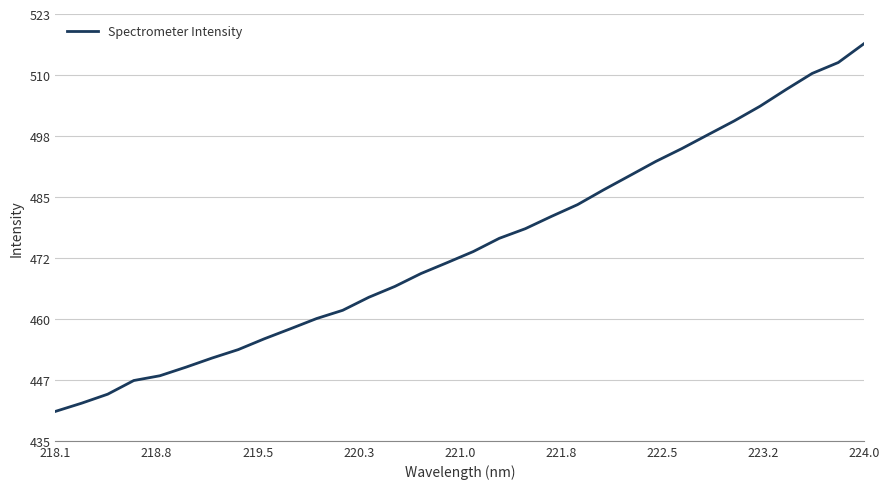

What is the greatest value displayed?

516.8